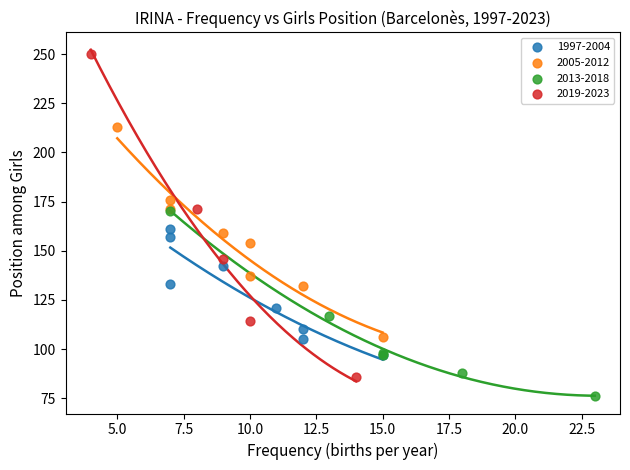

Which series contains the highest Y value?

2019-2023